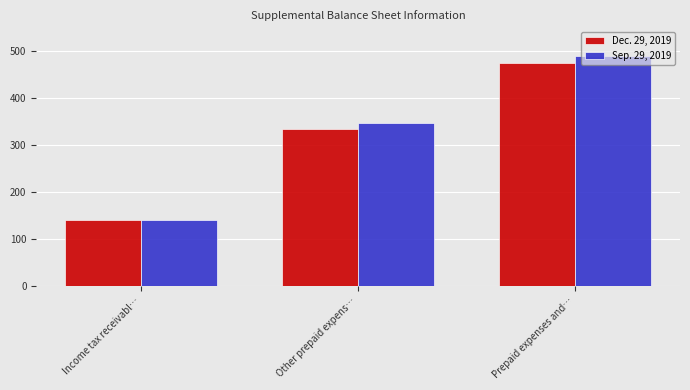

Does the chart contain any negative values?

No